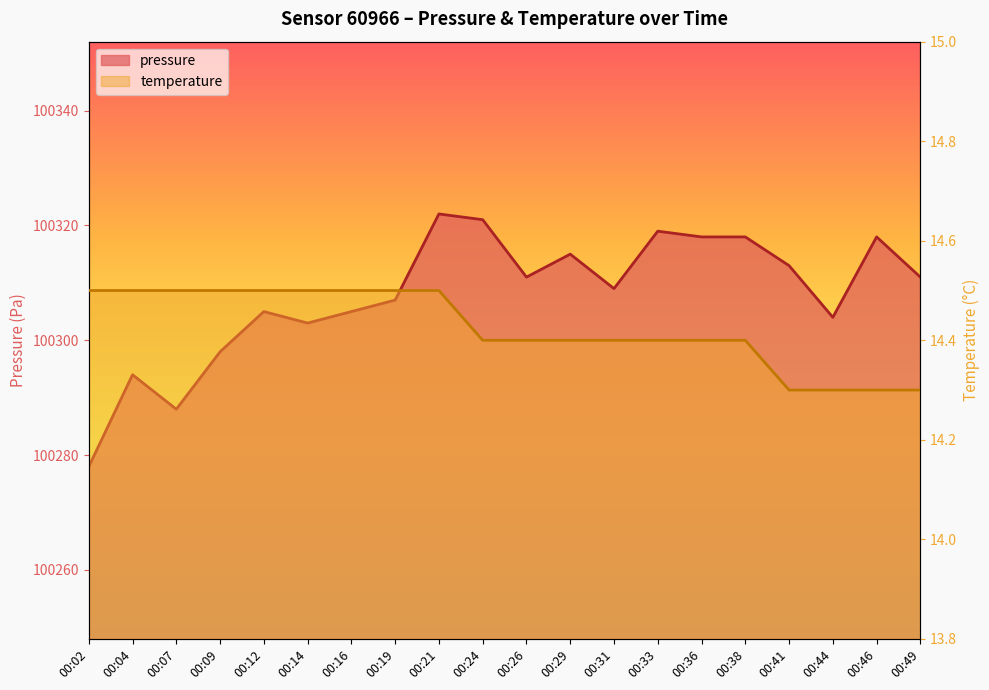

The pressure series shows 100294.0 at 00:04. True or false?

True